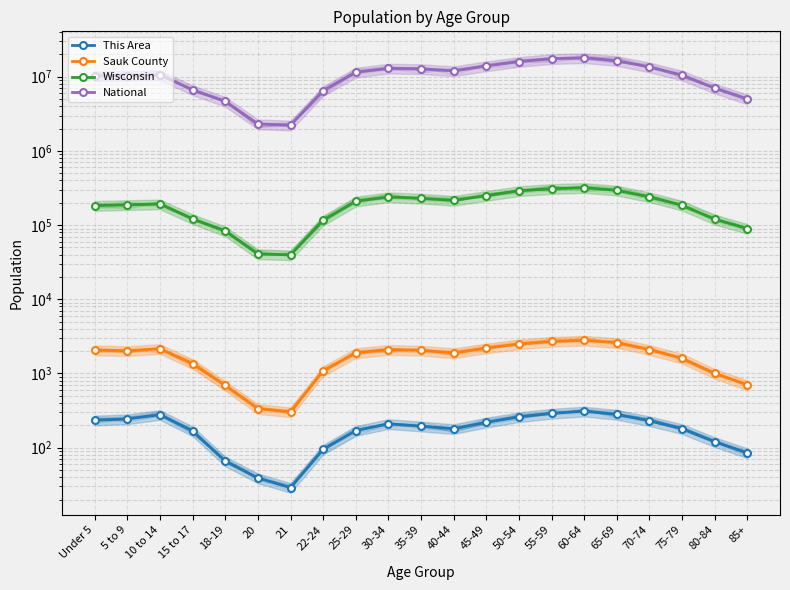

At which category is the sum across all series the highest?

60-64